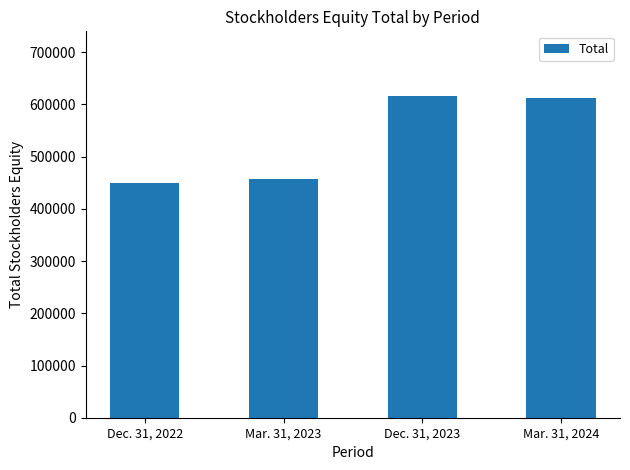

Count the number of data series in this chart.

1